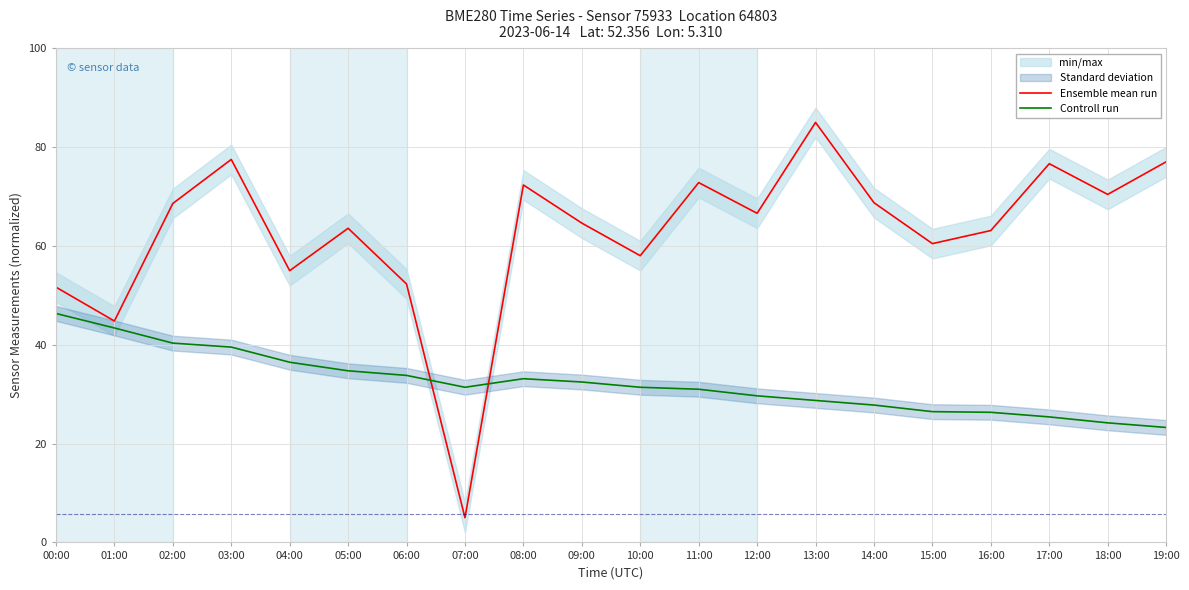

List the series in order of their overall mean, lowest first.

Controll run, Ensemble mean run